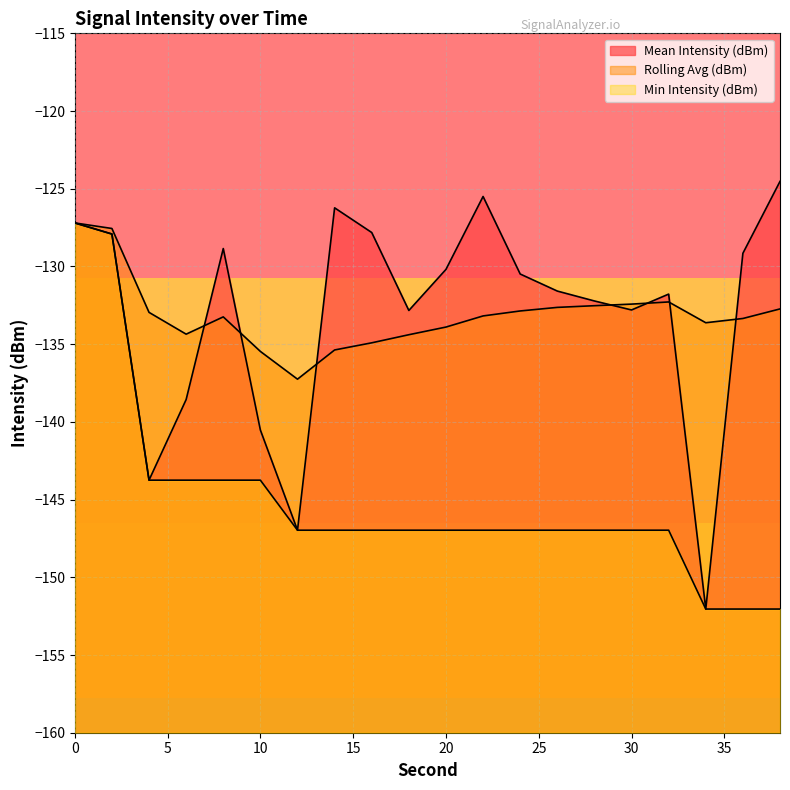

Which category has the highest value across all series?

38